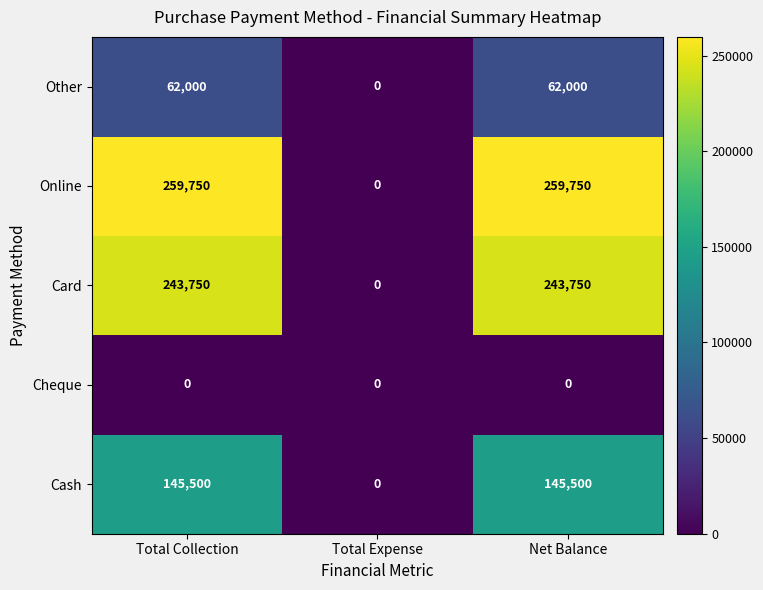

True or false: Card has a value of 0 at Total Expense.

True